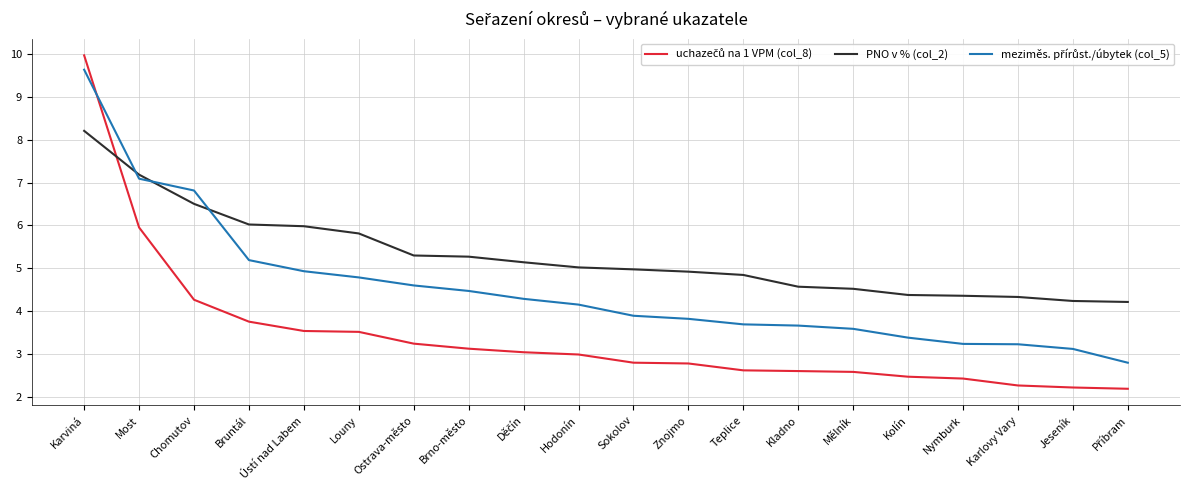

What is the difference between the highest and lowest values at Ústí nad Labem?

2.4